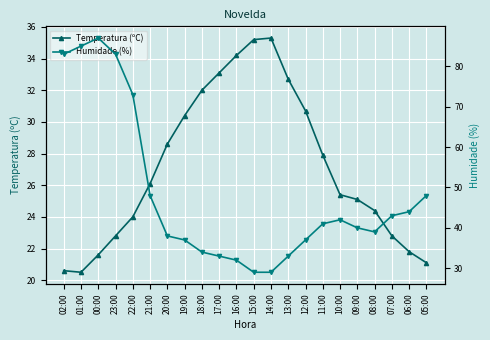

Which series has the largest range (max minus min)?

Humidade (%)